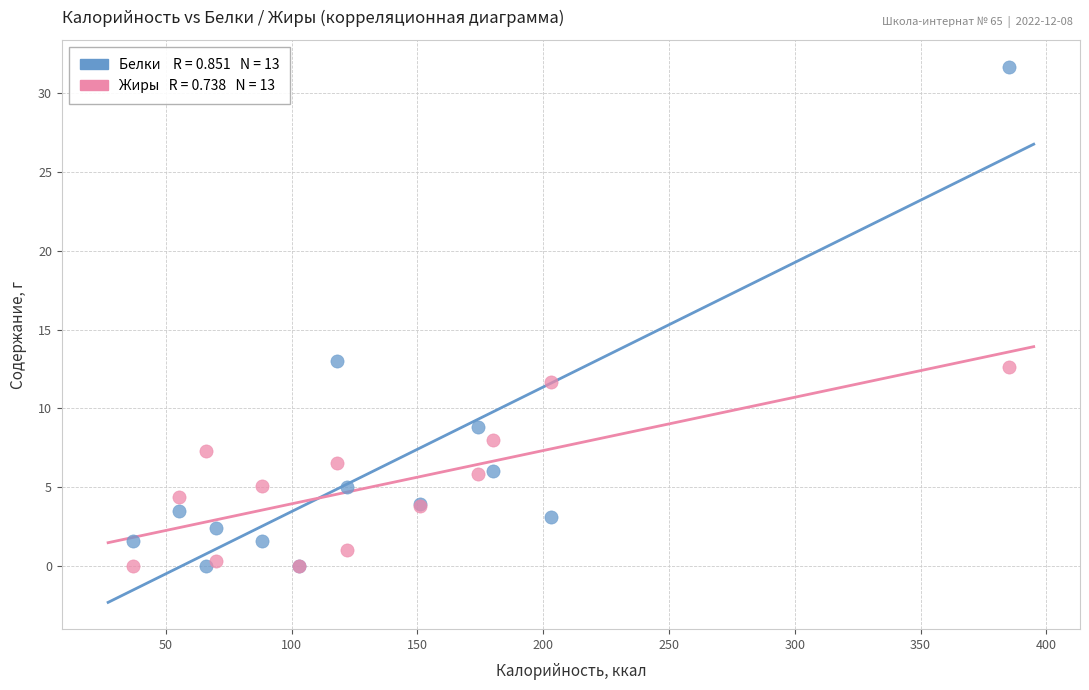

Across all series, what Y value is closest to 15?

13.0